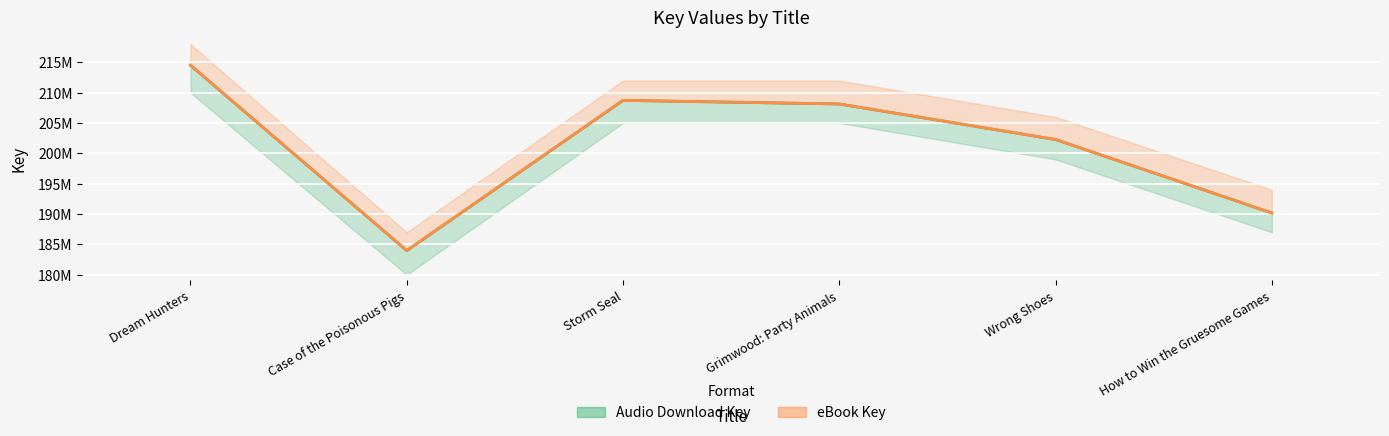

What position from the left is Dream Hunters?

1